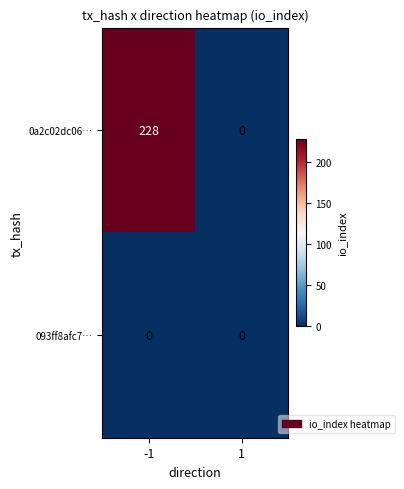

List the series in order of their peak value, highest first.

0a2c02dc06…, 093ff8afc7…